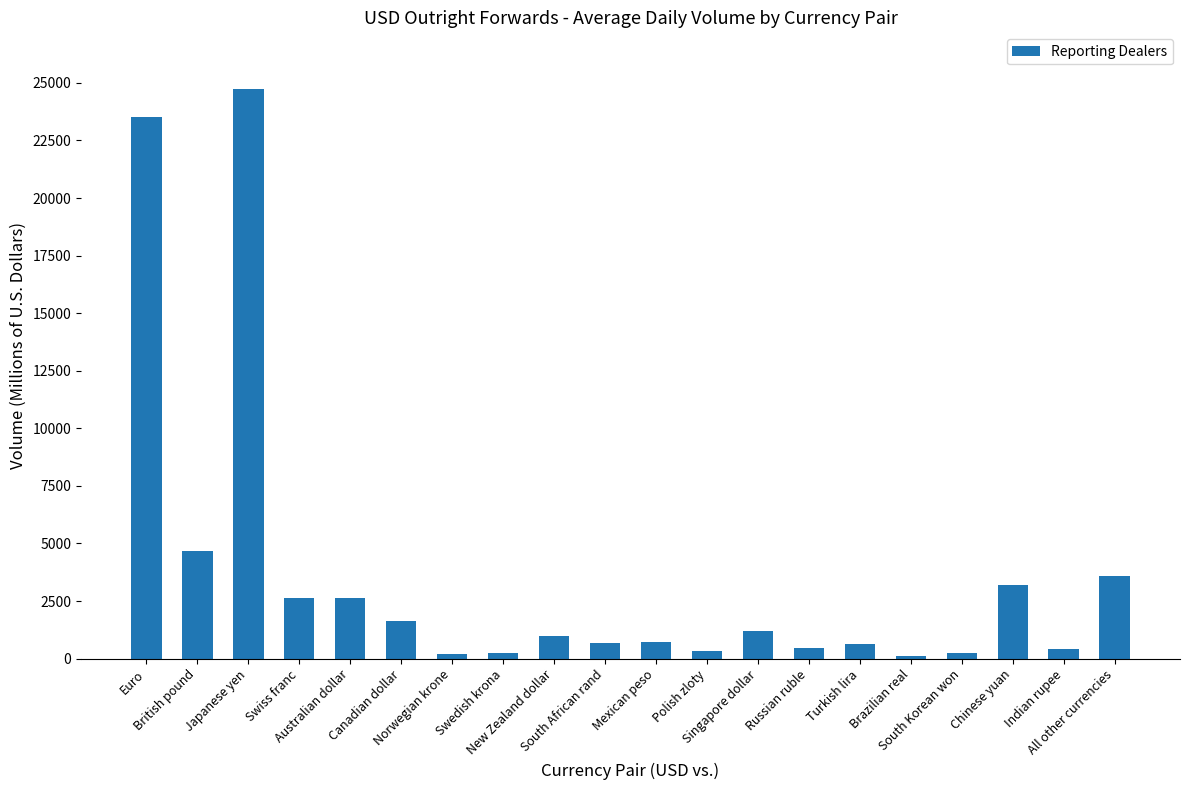

What is the average value?

3637.6